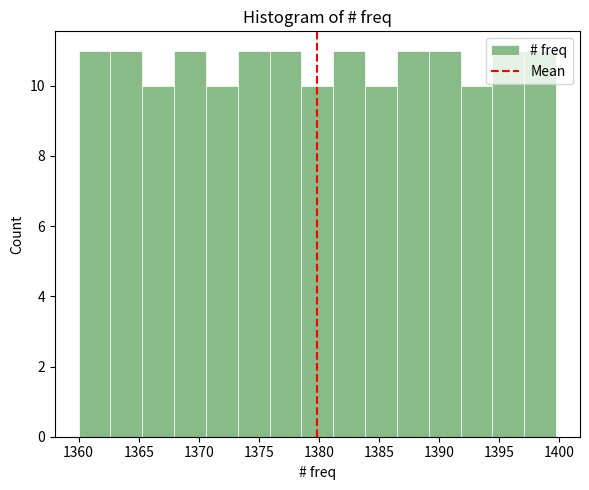

Reading left to right, list every bar in this chart as the range it spans on the x-axis followed by its height. Neither the bar edges nor the heights are printed on the chart, so give them approximately, as read against the axes.

1360.00 to 1362.65: 11
1362.65 to 1365.30: 11
1365.30 to 1367.95: 10
1367.95 to 1370.60: 11
1370.60 to 1373.25: 10
1373.25 to 1375.90: 11
1375.90 to 1378.55: 11
1378.55 to 1381.20: 10
1381.20 to 1383.85: 11
1383.85 to 1386.50: 10
1386.50 to 1389.15: 11
1389.15 to 1391.80: 11
1391.80 to 1394.45: 10
1394.45 to 1397.10: 11
1397.10 to 1399.75: 11